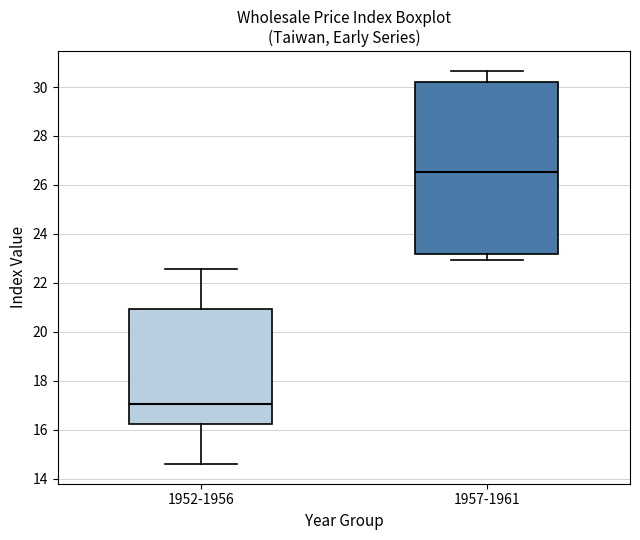

Reading left to right, read every box against the y-axis: the position of its median line, the range the box covers, and the ends of its whiskers. The values are not printed on the chart, so give them approximately, as read against the axis.

1952-1956: median 17.0, box 16.2 to 21.0, whiskers 14.6 to 22.6
1957-1961: median 26.6, box 23.2 to 30.2, whiskers 23.0 to 30.6